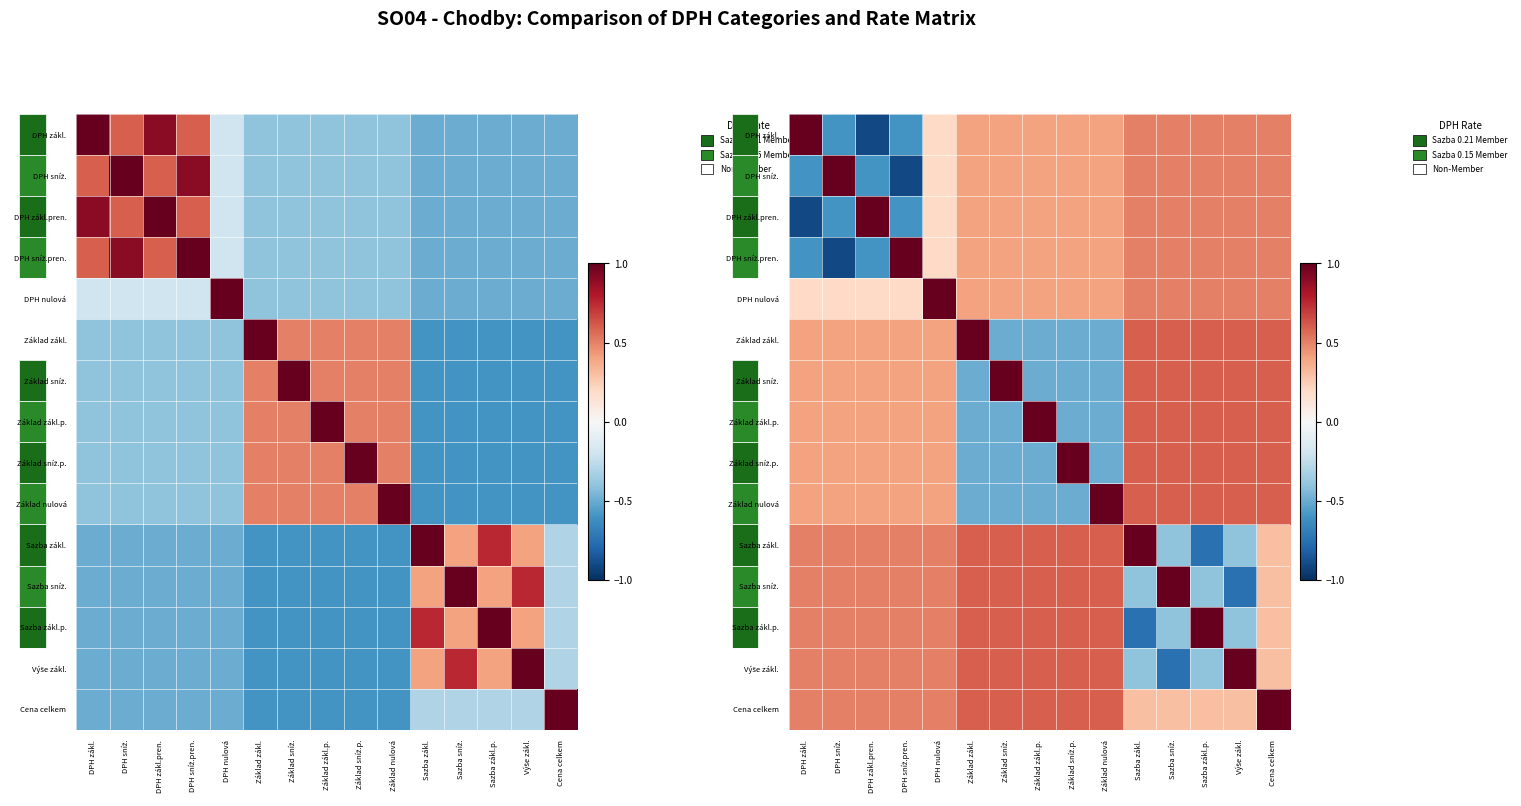

At how many categories does at least one series exceed 0?

15